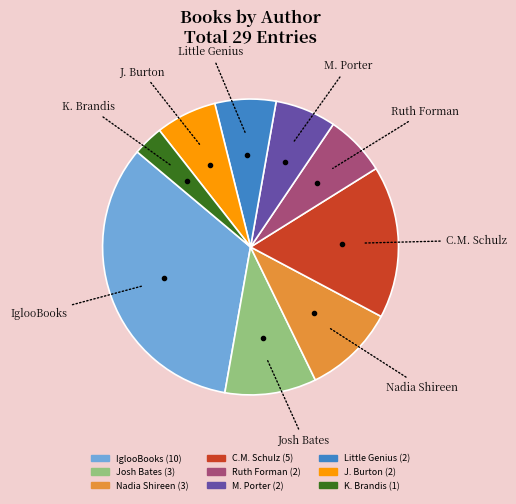

Count the number of slices in the pie.

9